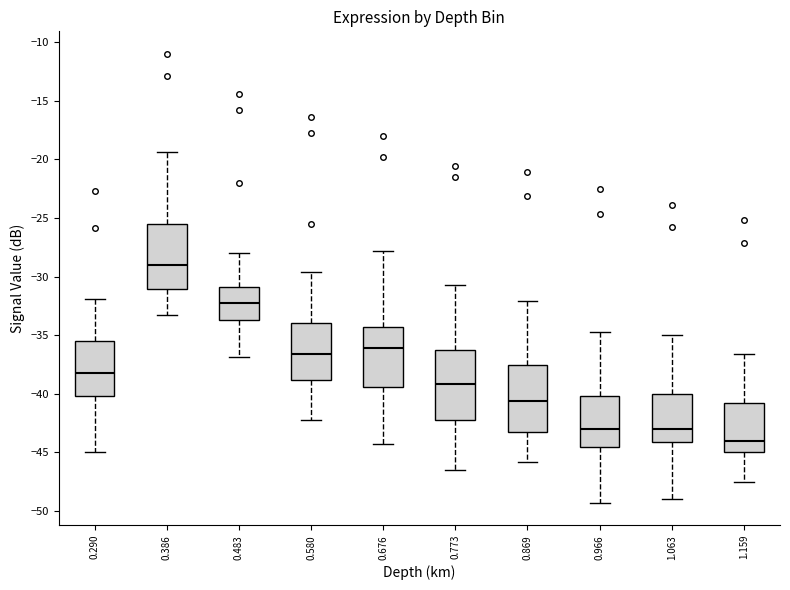

Reading left to right, read every box against the y-axis: the position of its median line, the range the box covers, and the ends of its whiskers. The values are not printed on the chart, so give them approximately, as read against the axis.

0.290: median -38.0, box -40.0 to -35.5, whiskers -45.0 to -32.0
0.386: median -29.0, box -31.0 to -25.5, whiskers -33.5 to -19.5
0.483: median -32.5, box -33.5 to -31.0, whiskers -37.0 to -28.0
0.580: median -36.5, box -39.0 to -34.0, whiskers -42.0 to -29.5
0.676: median -36.0, box -39.5 to -34.5, whiskers -44.5 to -28.0
0.773: median -39.0, box -42.0 to -36.5, whiskers -46.5 to -30.5
0.869: median -40.5, box -43.0 to -37.5, whiskers -46.0 to -32.0
0.966: median -43.0, box -44.5 to -40.0, whiskers -49.5 to -34.5
1.063: median -43.0, box -44.0 to -40.0, whiskers -49.0 to -35.0
1.159: median -44.0, box -45.0 to -41.0, whiskers -47.5 to -36.5